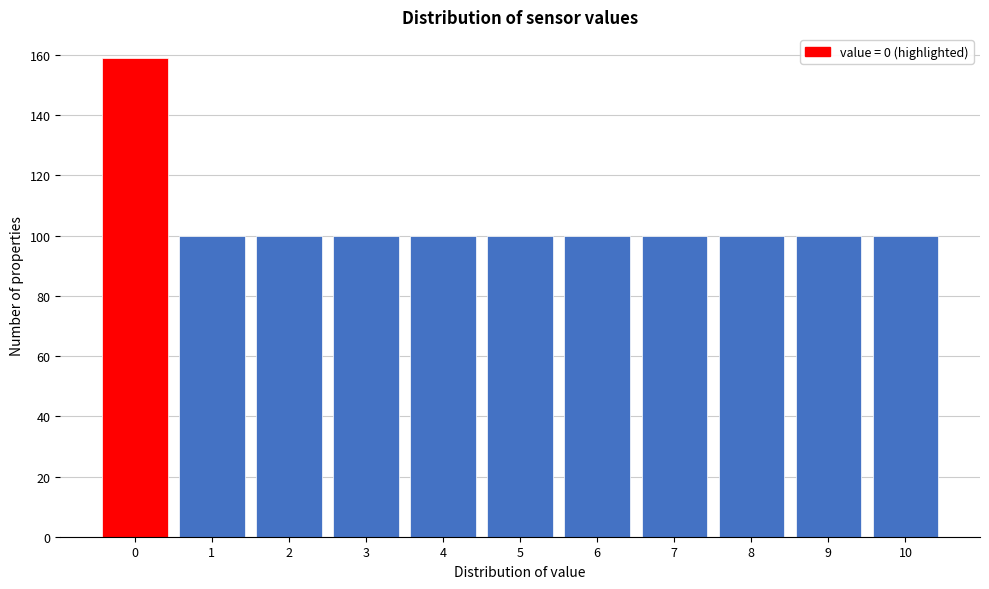

Reading left to right, extract all data points from this chart.

0=159	1=100	2=100	3=100	4=100	5=100	6=100	7=100	8=100	9=100	10=100